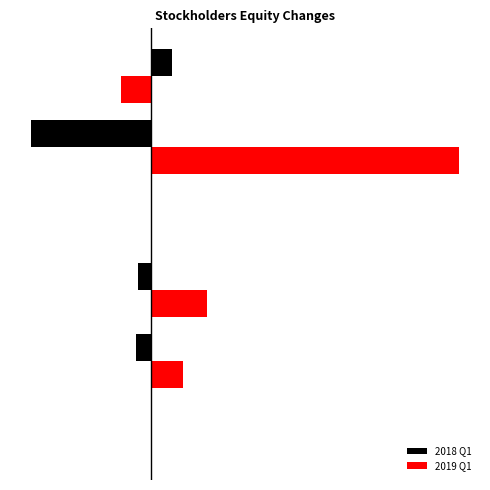

What are all the series names shown in the legend?

2018 Q1, 2019 Q1